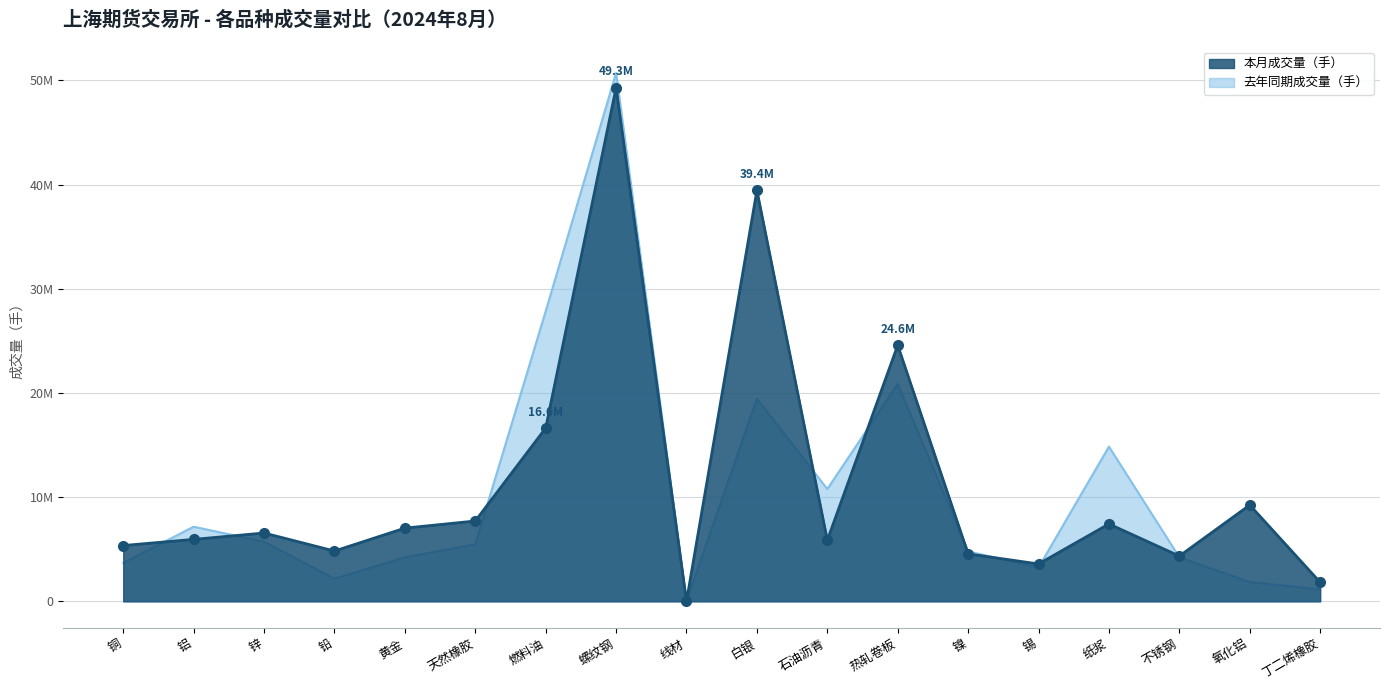

Which category has the highest value in the 本月成交量（手） series?

螺纹钢